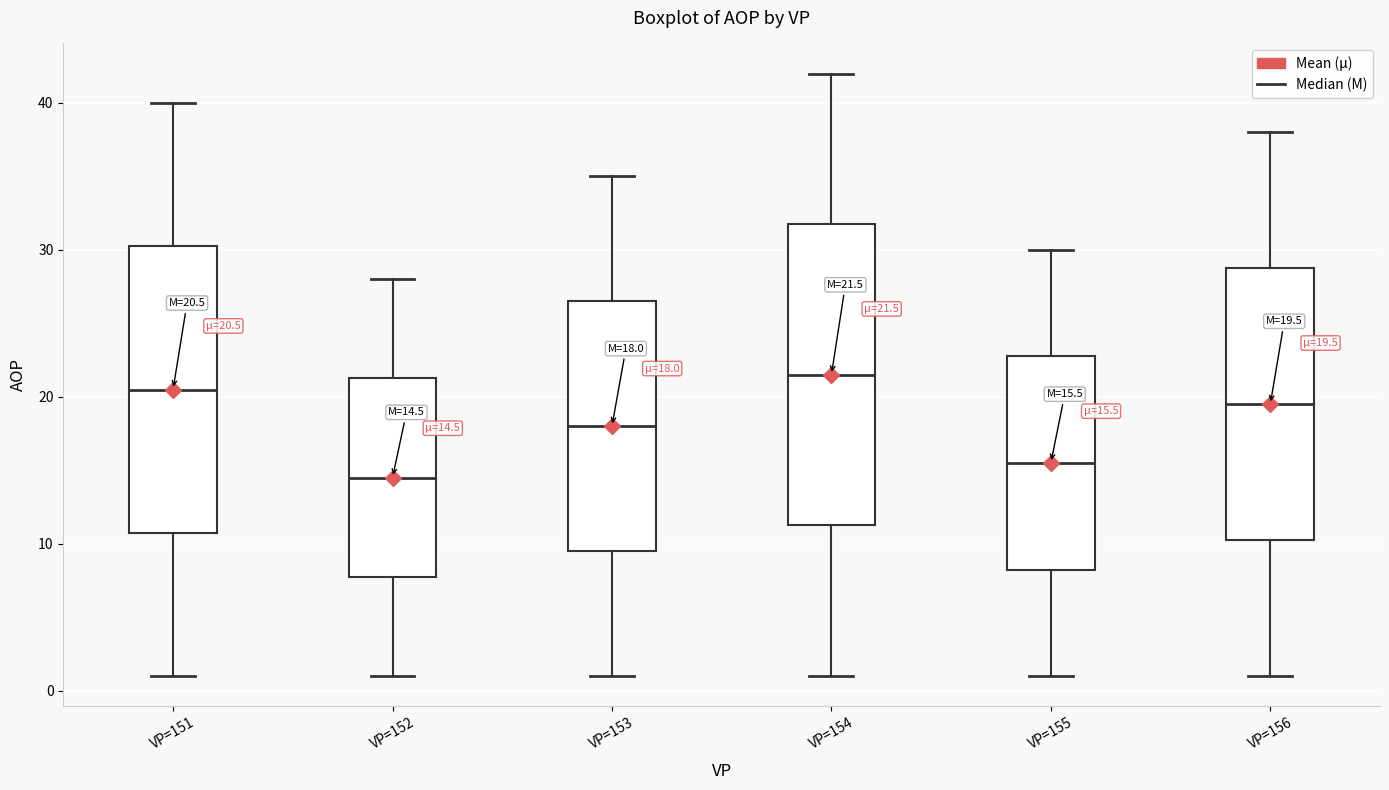

Which box's median line is the lowest?

VP=152